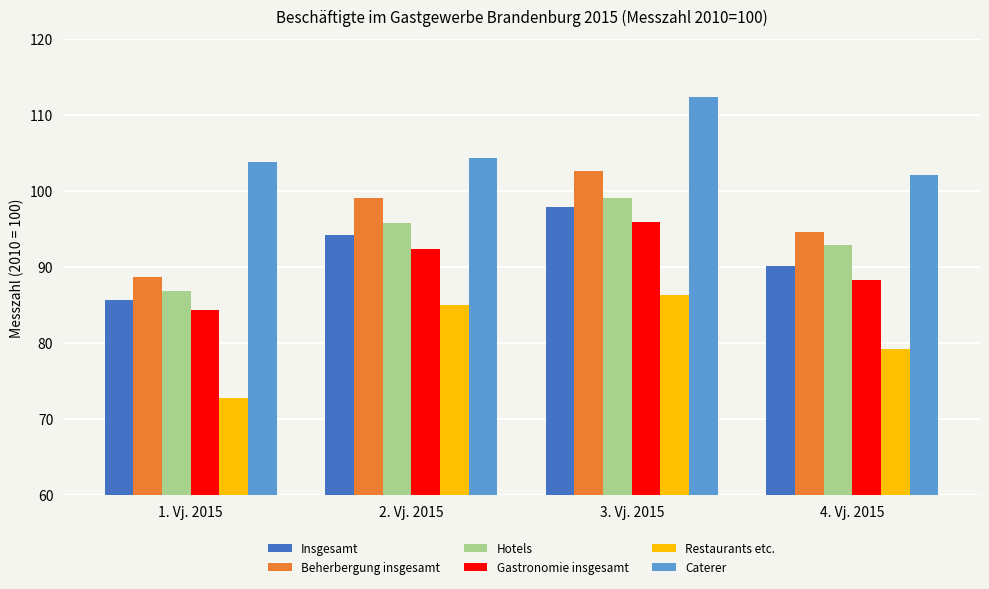

Which series changed the most between 1. Vj. 2015 and 3. Vj. 2015?

Beherbergung insgesamt